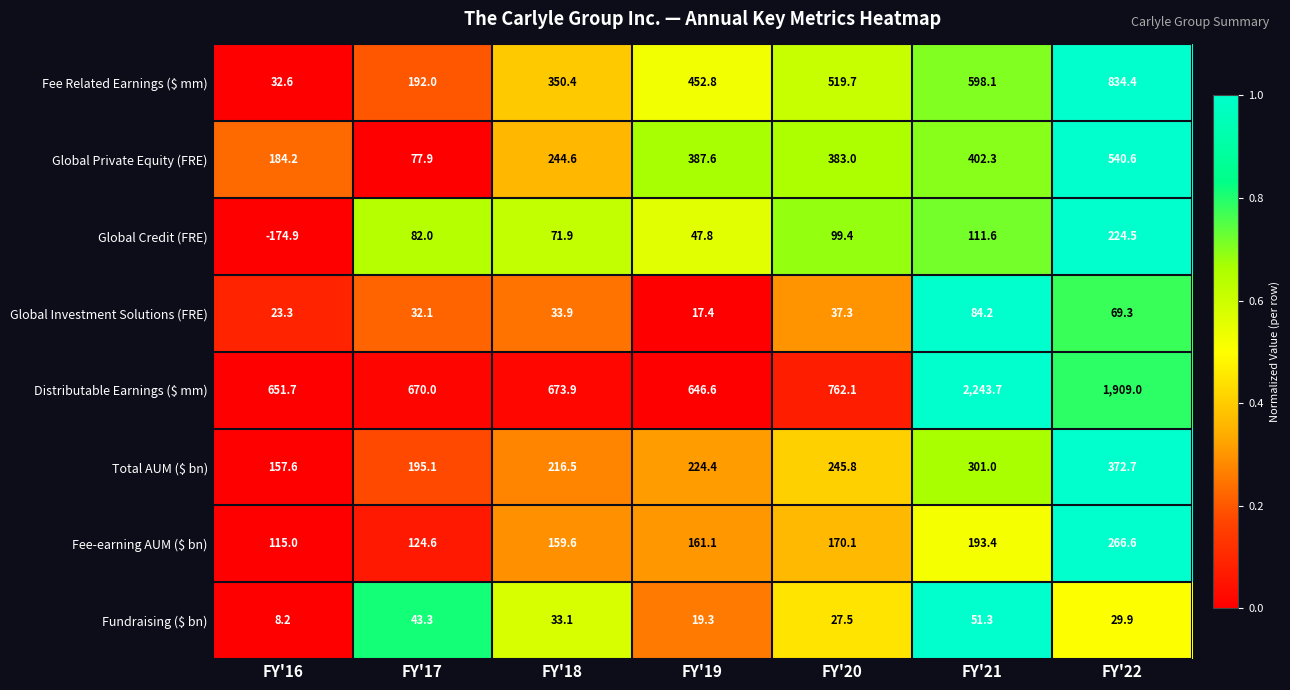

At which category is the sum across all series the highest?

FY'22